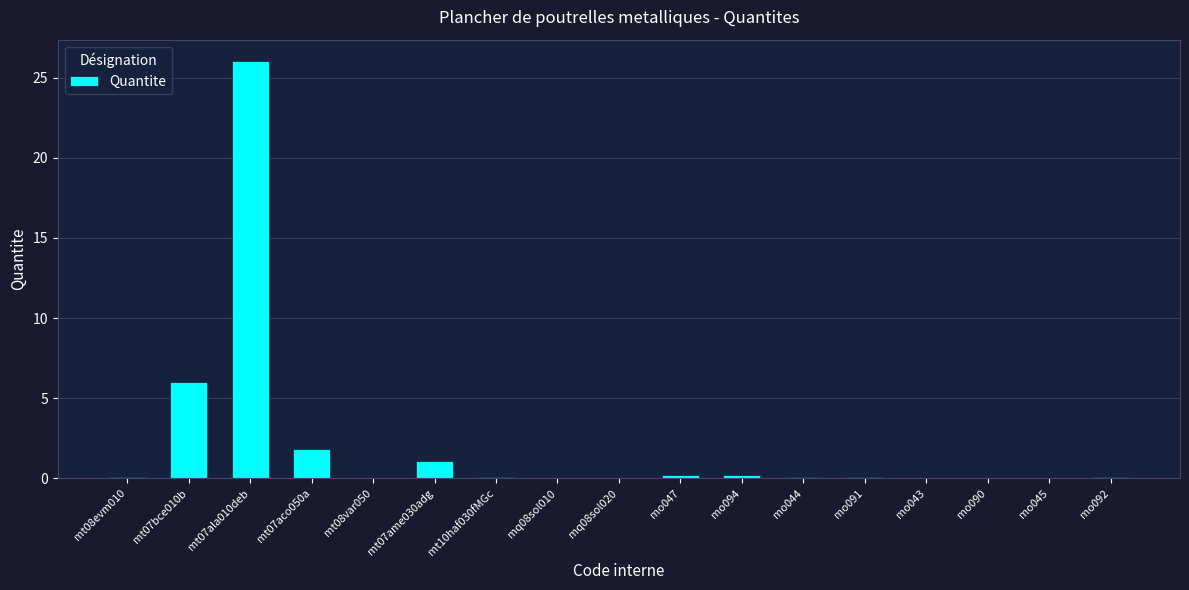

Which category has the highest value across all series?

mt07ala010deb